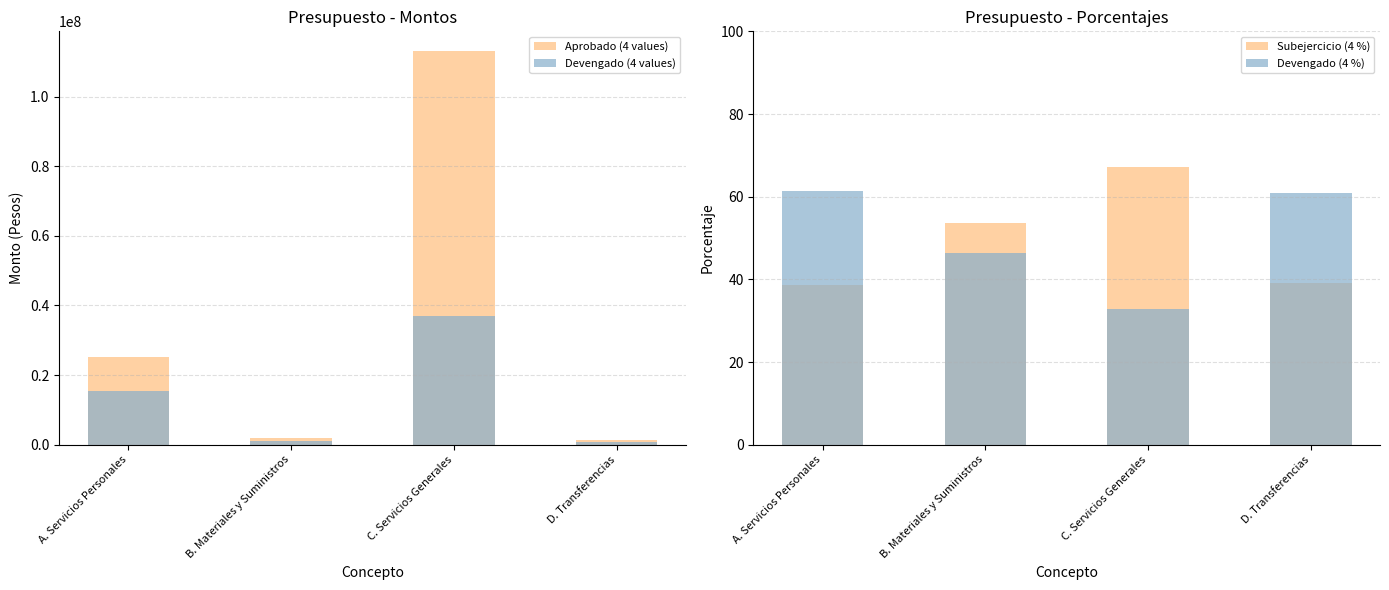

How many distinct data groups are displayed?

4